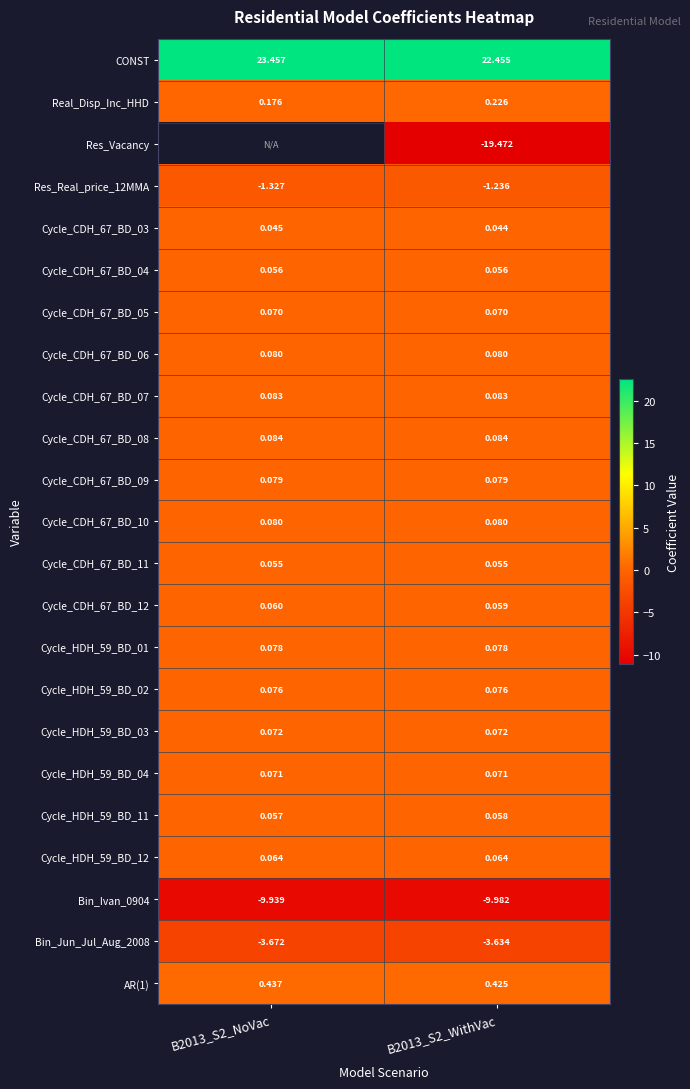

What is the difference between the highest and lowest values at B2013_S2_NoVac?

33.4